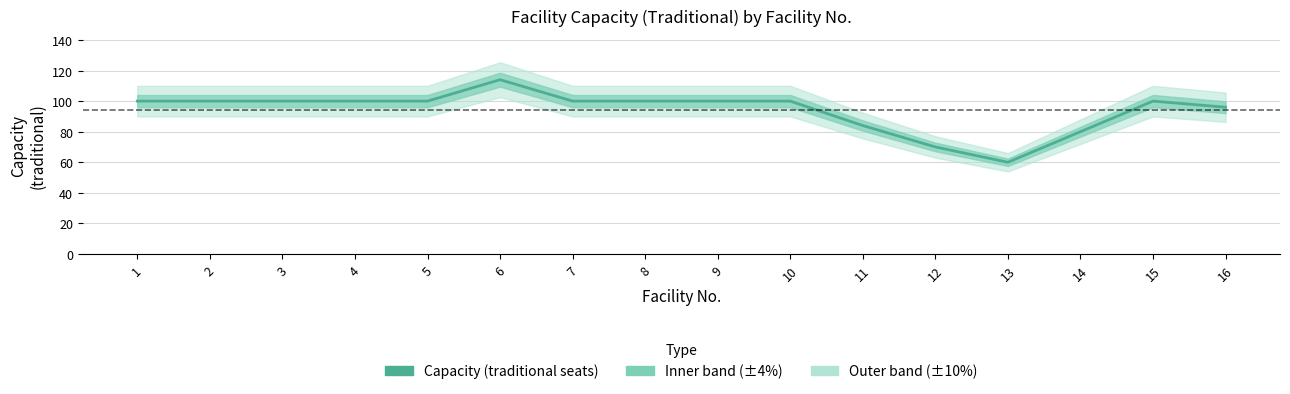

Which category has the highest value across all series?

6